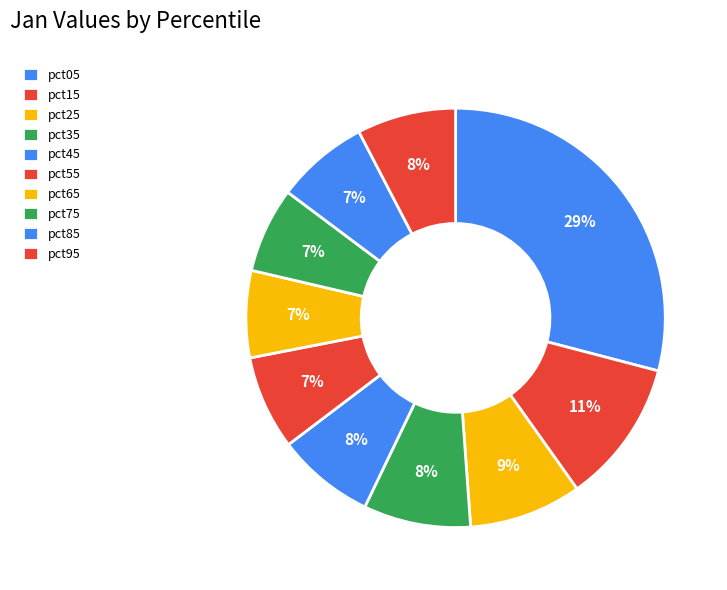

How many slices are in this pie chart?

10